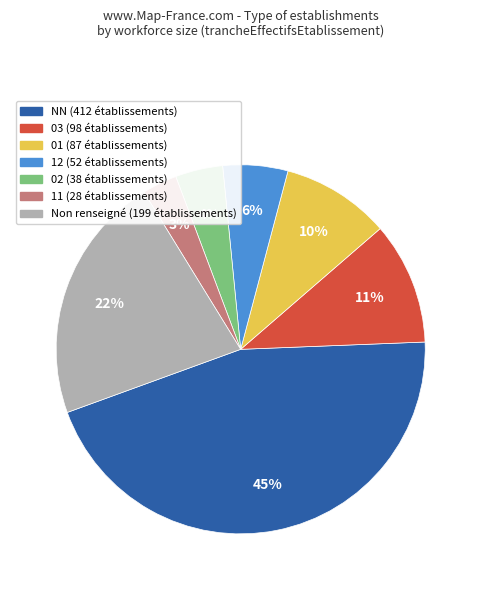

Does any single category account for the majority?

No